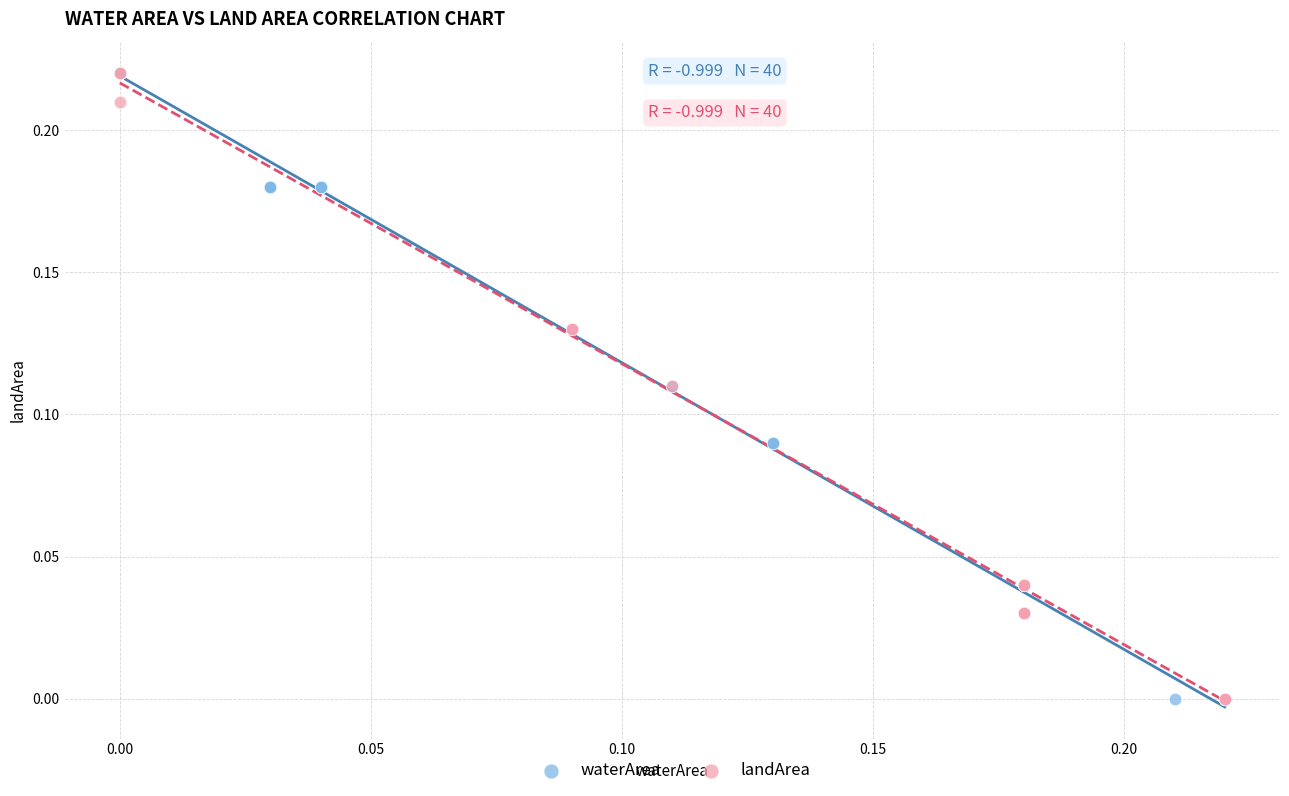

What are all the series names shown in the legend?

waterArea, landArea